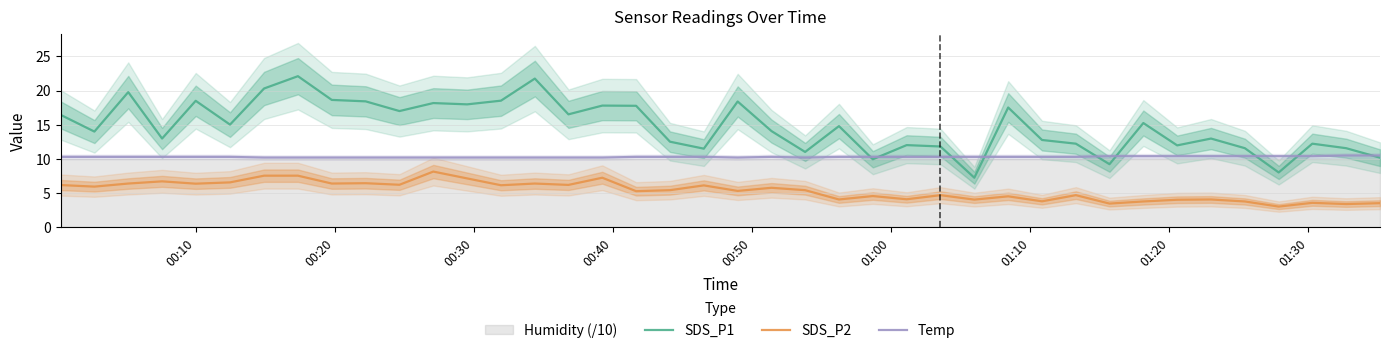

How many interior local valleys does the Temp series have?

2